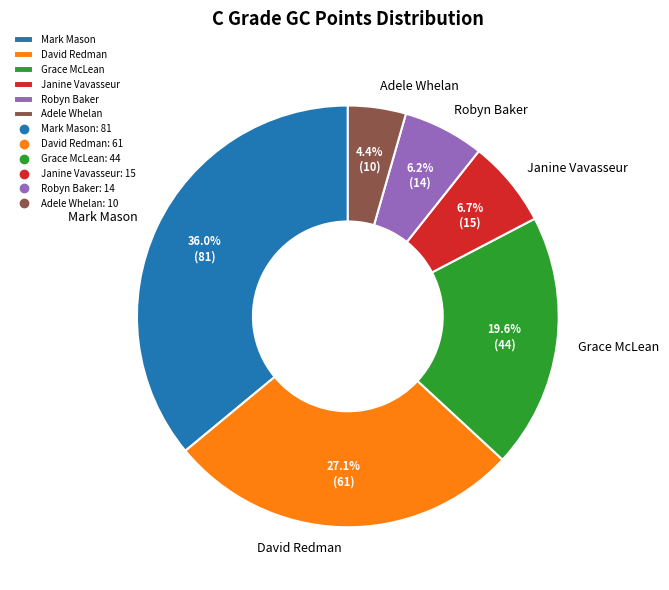

How many segments does this pie chart have?

6